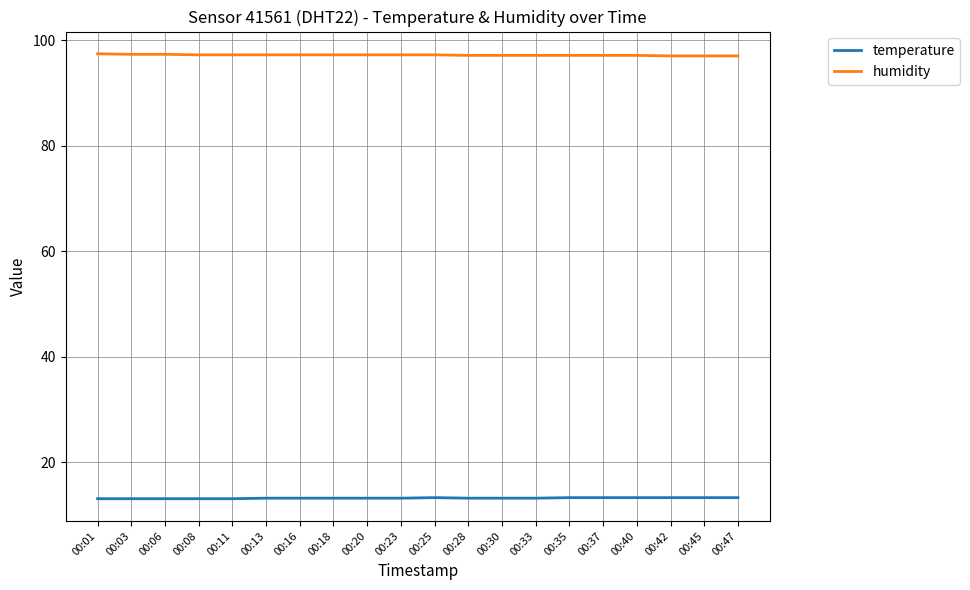

Is the value of humidity at 00:18 greater than the value of temperature at 00:18?

Yes